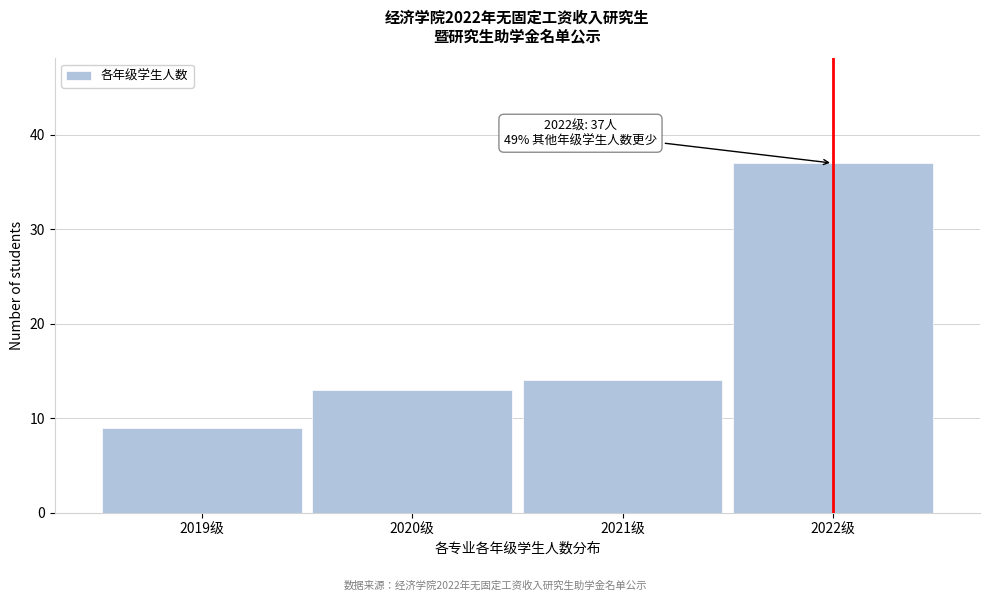

Reading left to right, what are all the values shown in this chart?

2019级=9	2020级=13	2021级=14	2022级=37